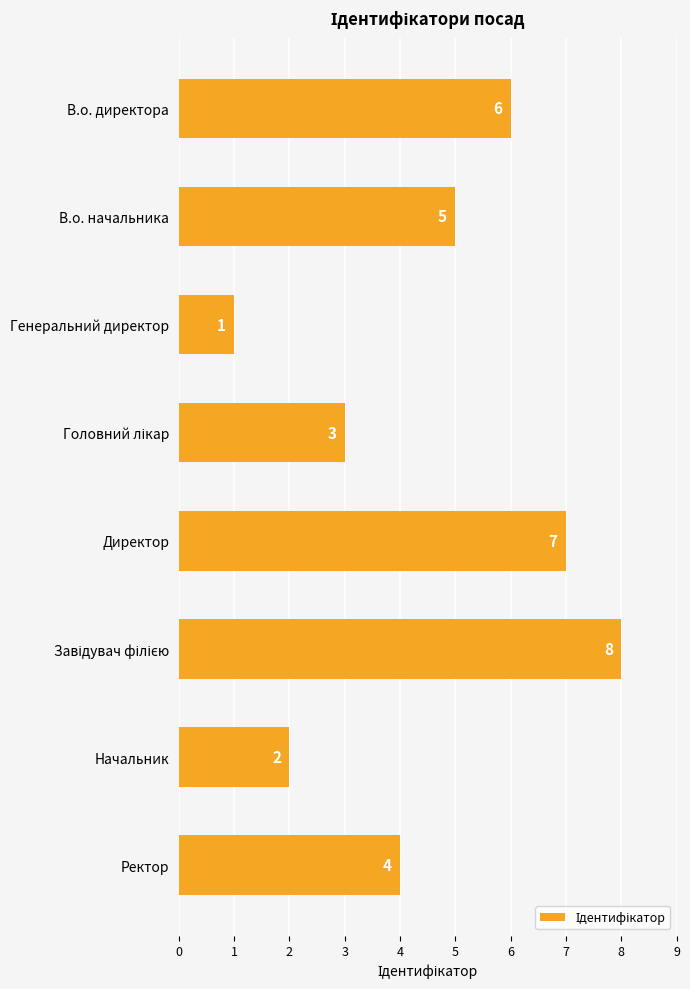

What is the change in value from Начальник to Ректор?

+2